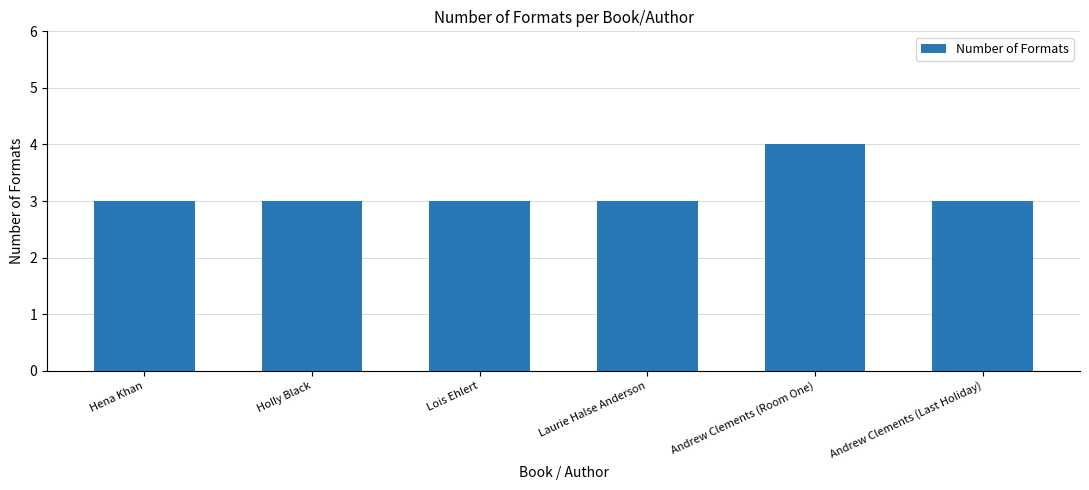

What is the sum of the values at Lois Ehlert and Laurie Halse Anderson?

6